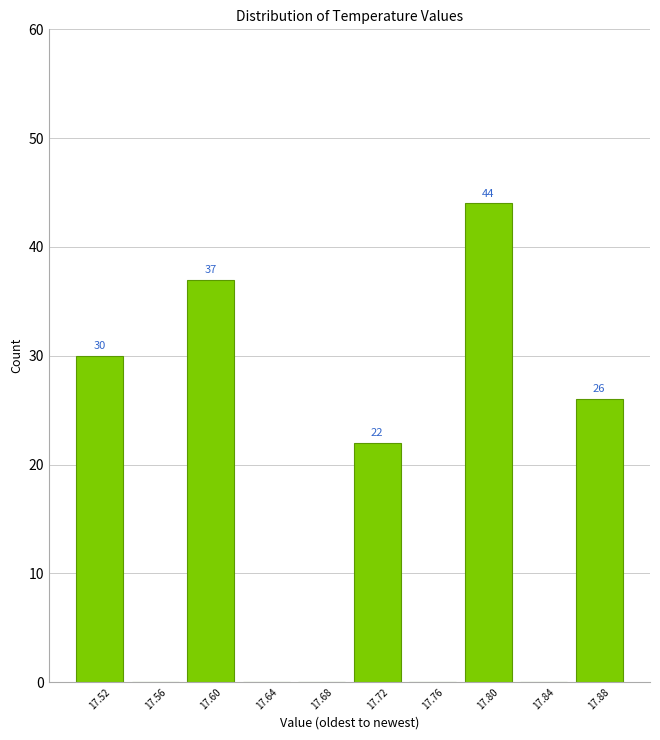

Which range on the x-axis has the tallest bar?

17.78 to 17.82